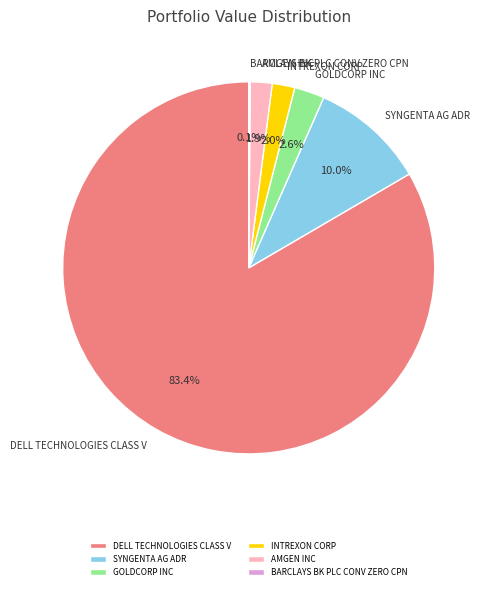

True or false: SYNGENTA AG ADR accounts for 21% of the total.

False